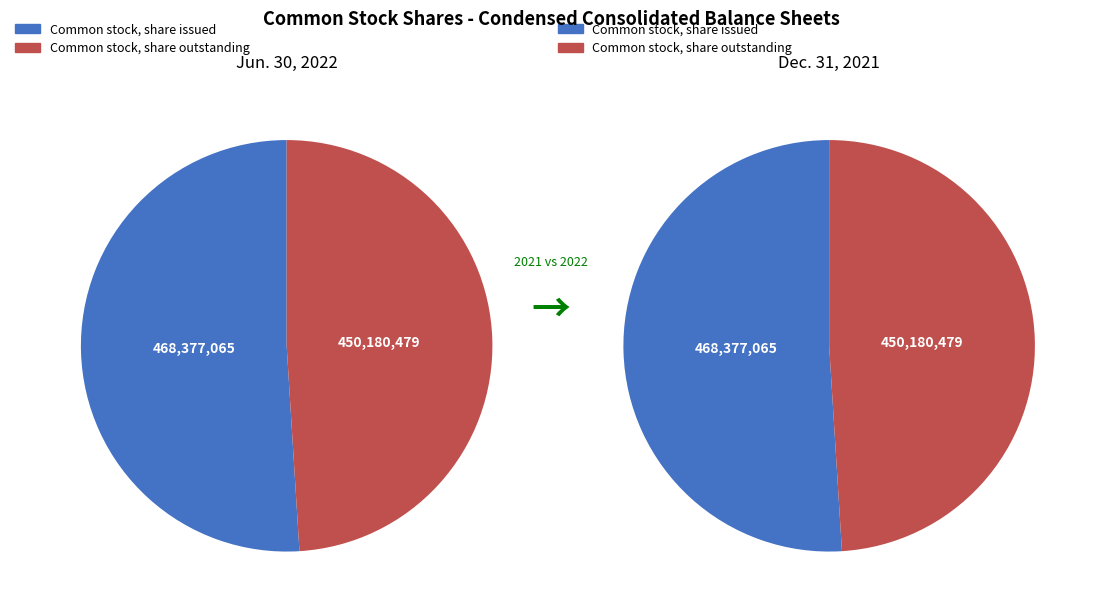

Count the number of slices in the pie.

2